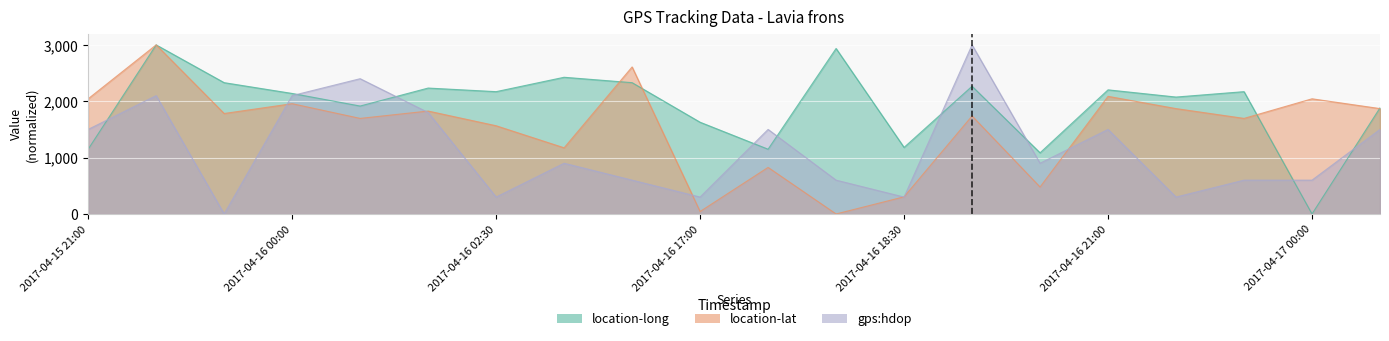

What is the label of the 12th point from the right?

2017-04-16 16:30